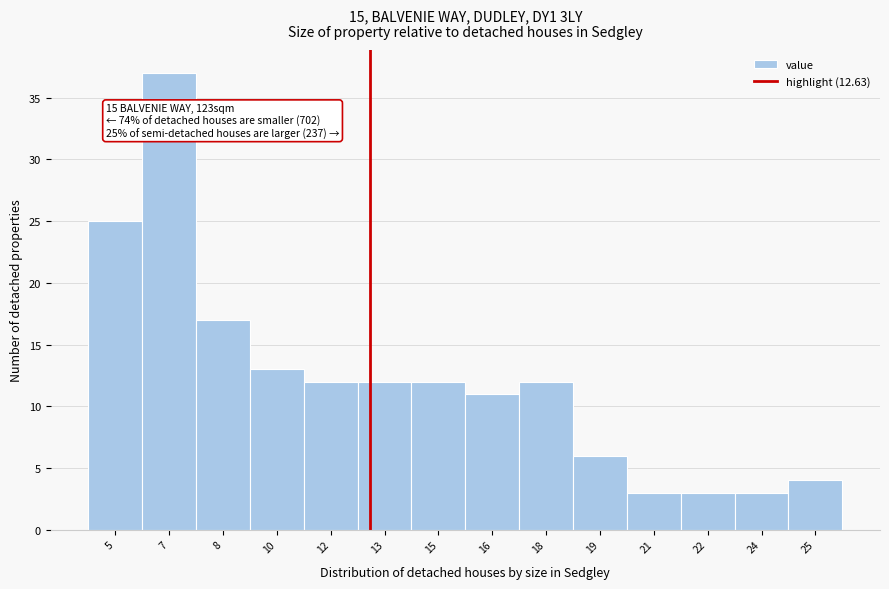

Reading right to left, extract all data points from this chart.

25=4	24=3	22=3	21=3	19=6	18=12	16=11	15=12	13=12	12=12	10=13	8=17	7=37	5=25